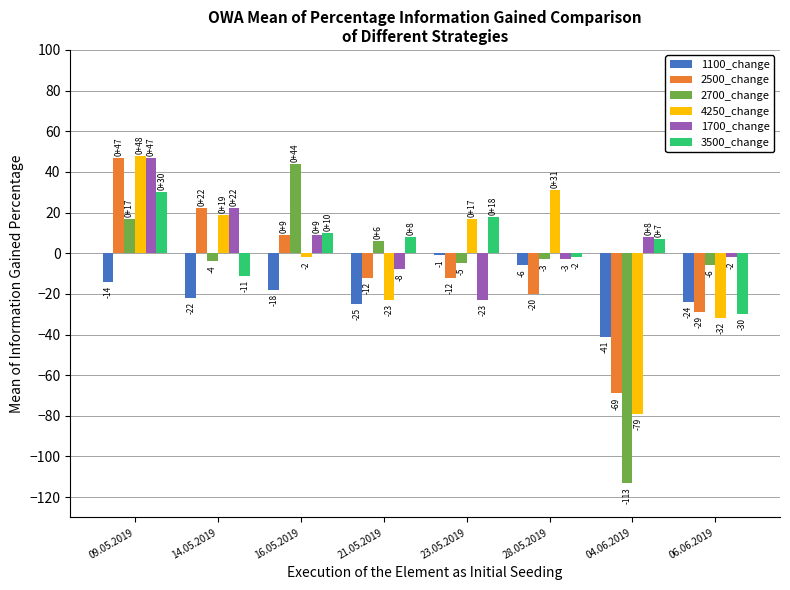

What value does the 2700_change series have at 14.05.2019?

-4